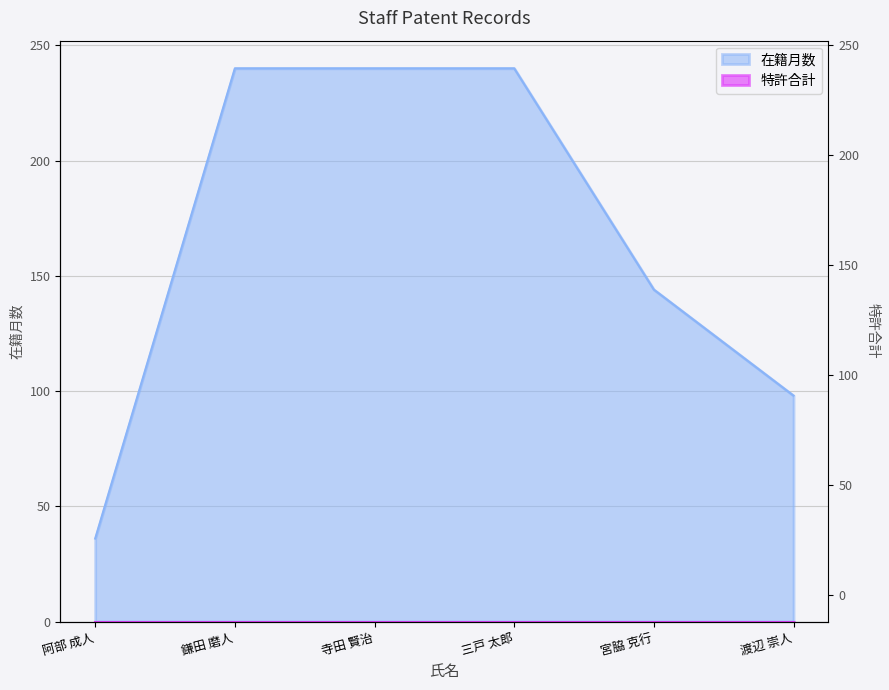

What is the value of the 4th point from the left?

240